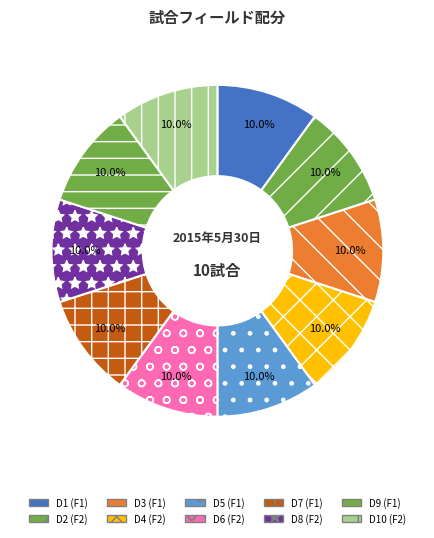

How many segments does this pie chart have?

10